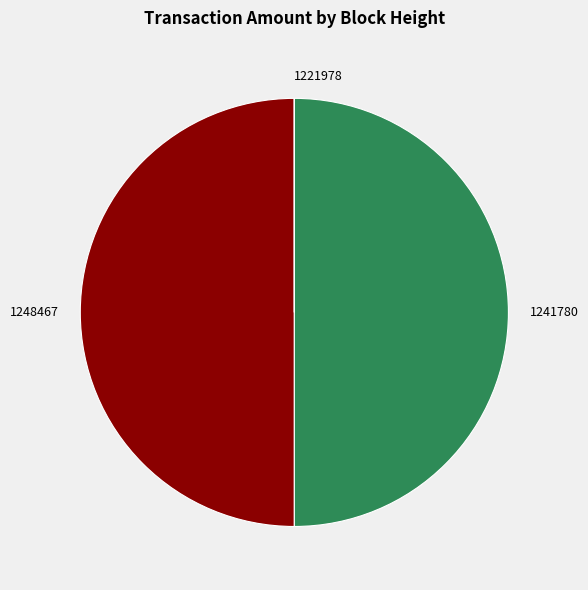

True or false: 1241780 accounts for 41% of the total.

False